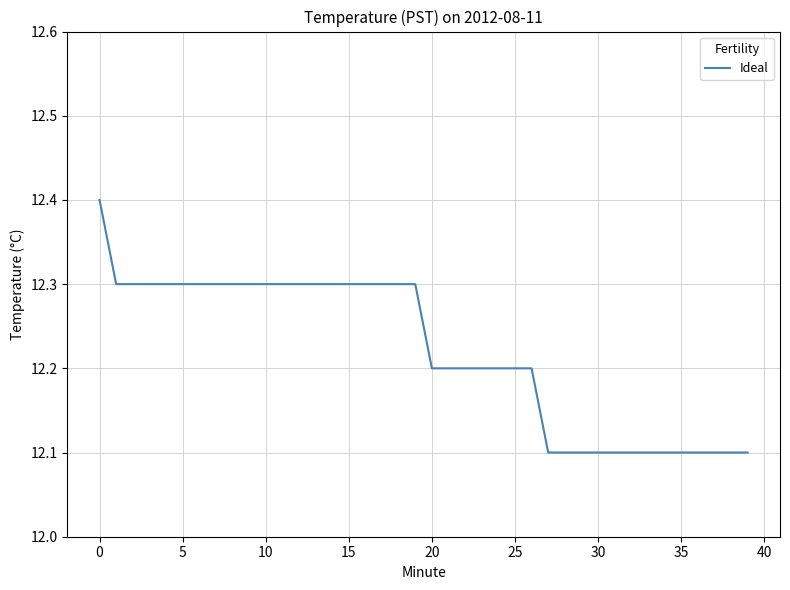

How many series are shown in this chart?

1